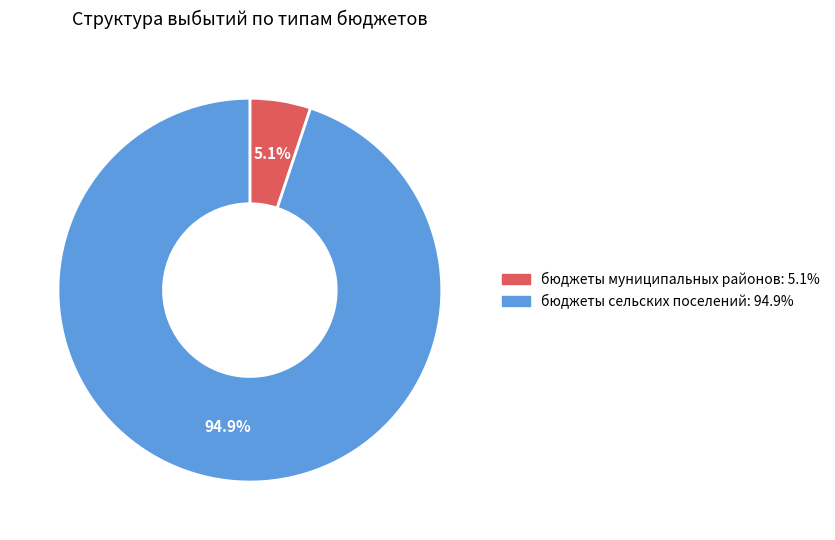

To the nearest percent, what portion does бюджеты сельских поселений represent?

95%